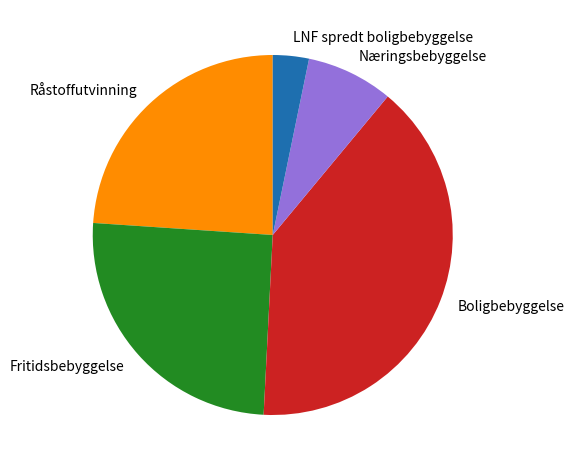

Rank the categories by value from highest to lowest.

Boligbebyggelse, Fritidsbebyggelse, Råstoffutvinning, Næringsbebyggelse, LNF spredt boligbebyggelse